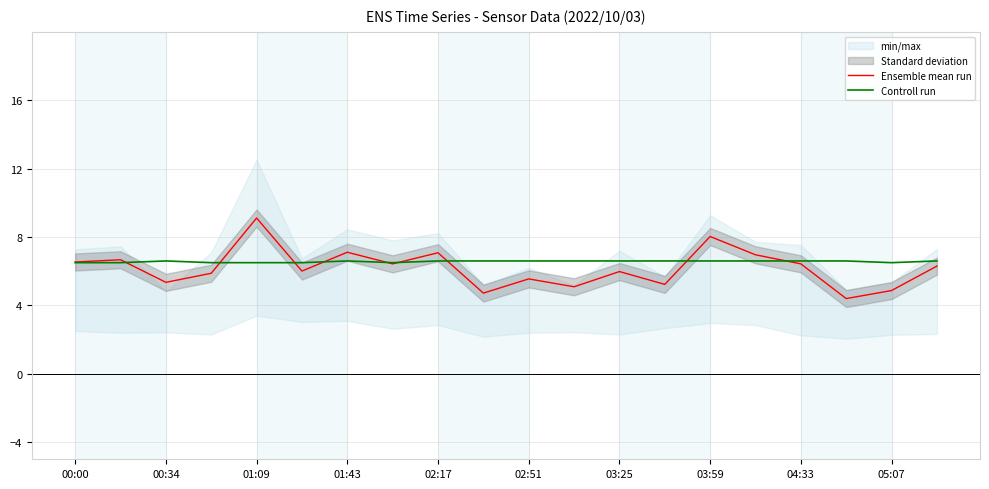

Is it true that Ensemble mean run equals 7.1 at 02:17?

True